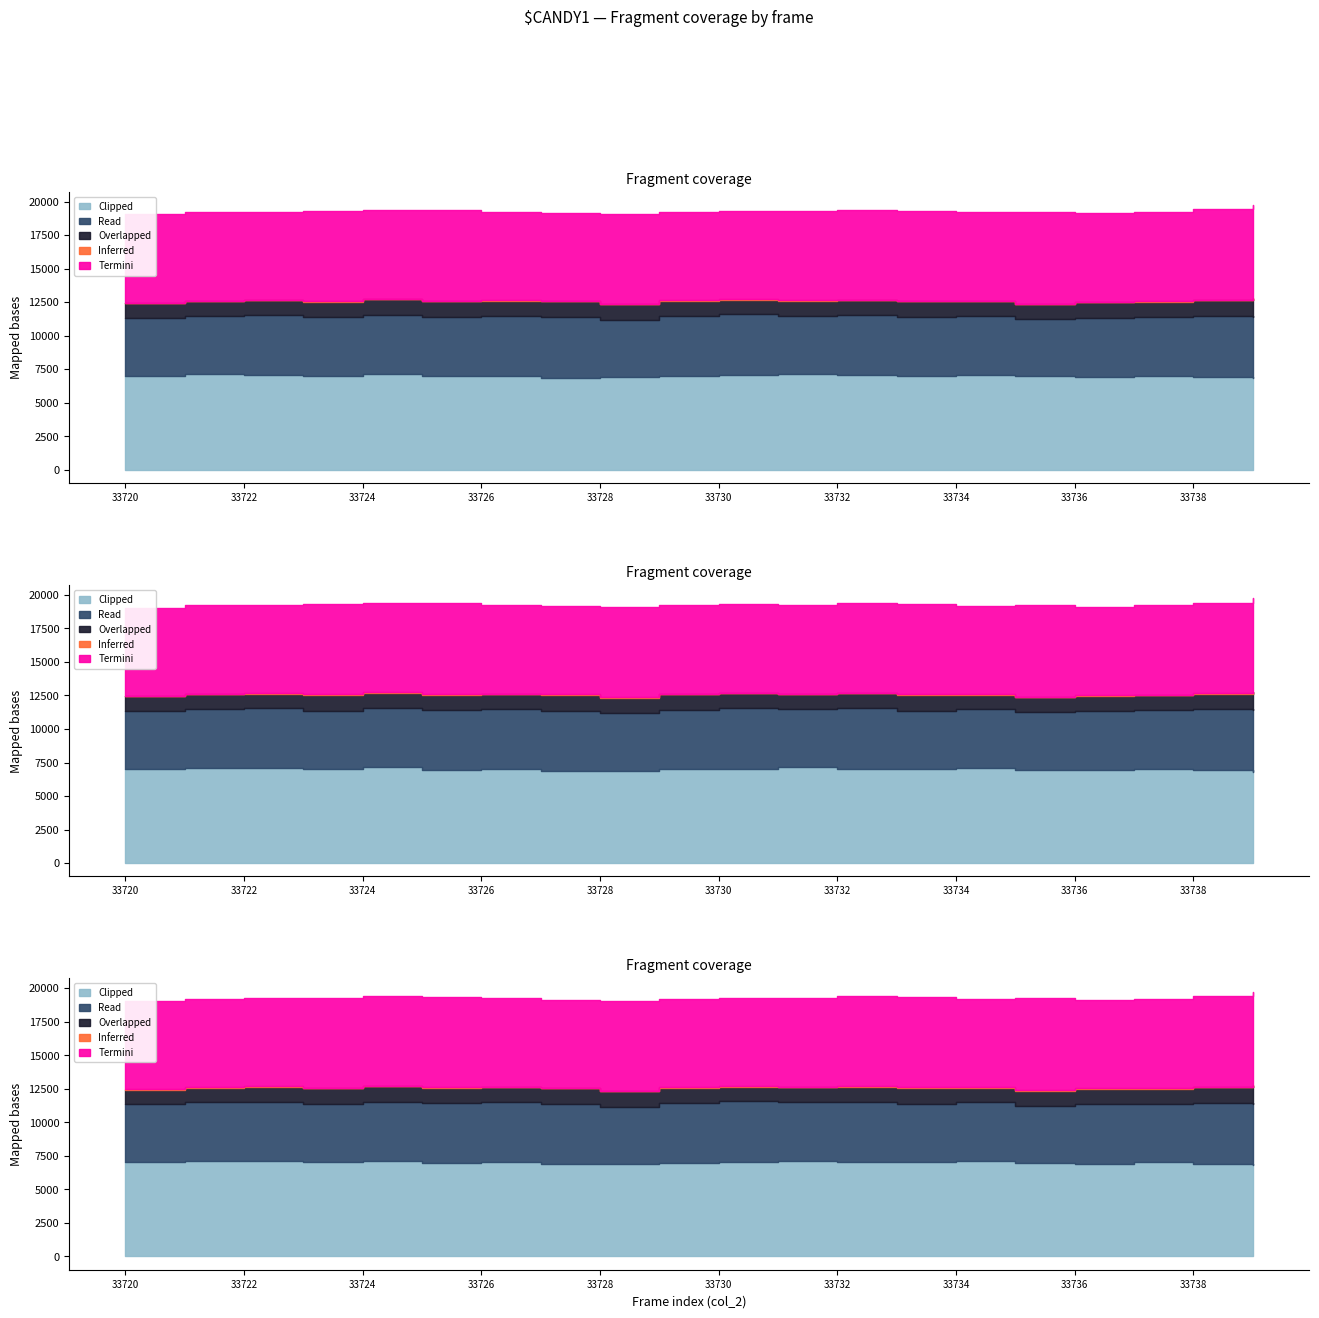

What is the sum of the Termini values at 33725 and 33721?

13378